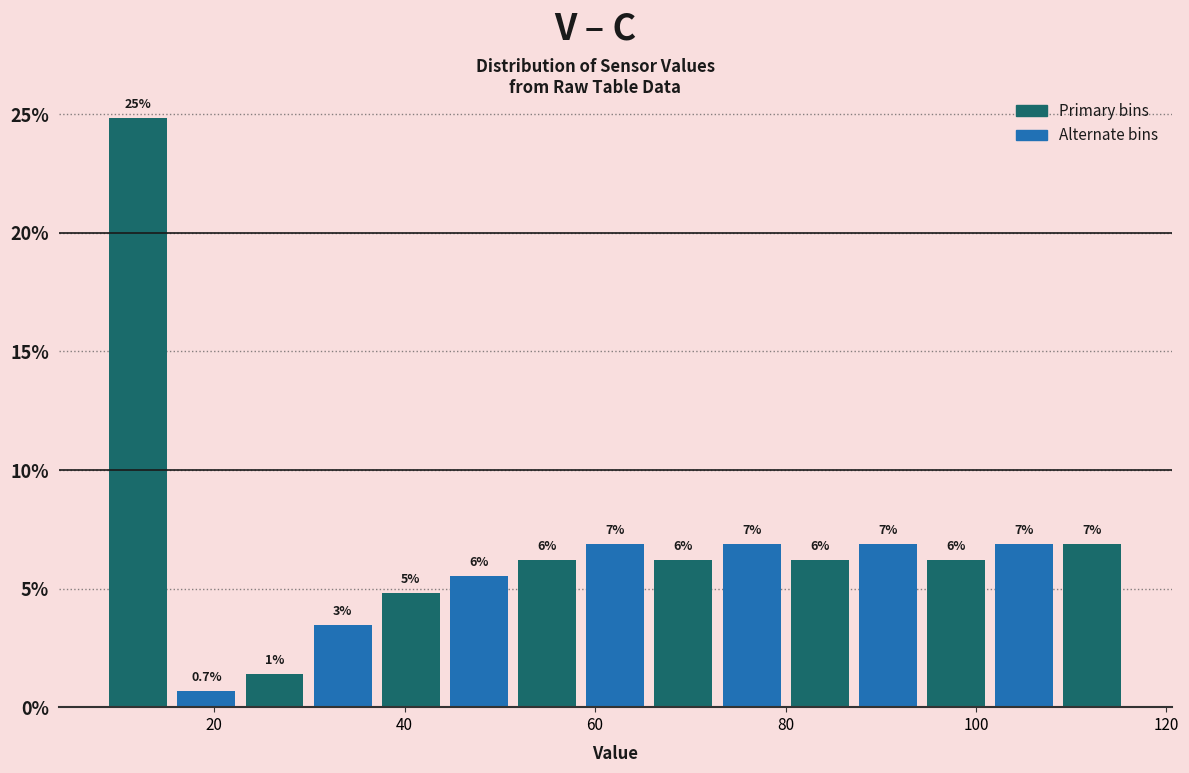

Around what value on the x-axis is the tallest bar? Give the approximate position of its centre, as read against the axis.

12